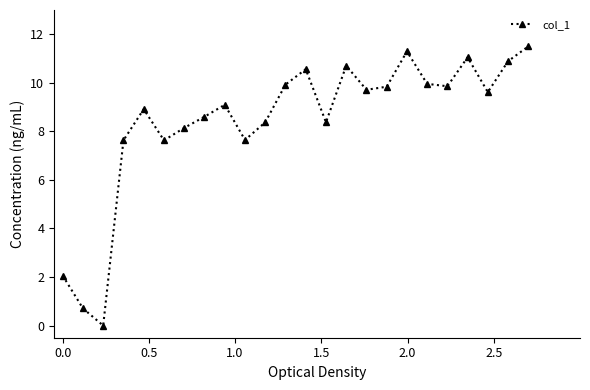

What is the average value?

8.4